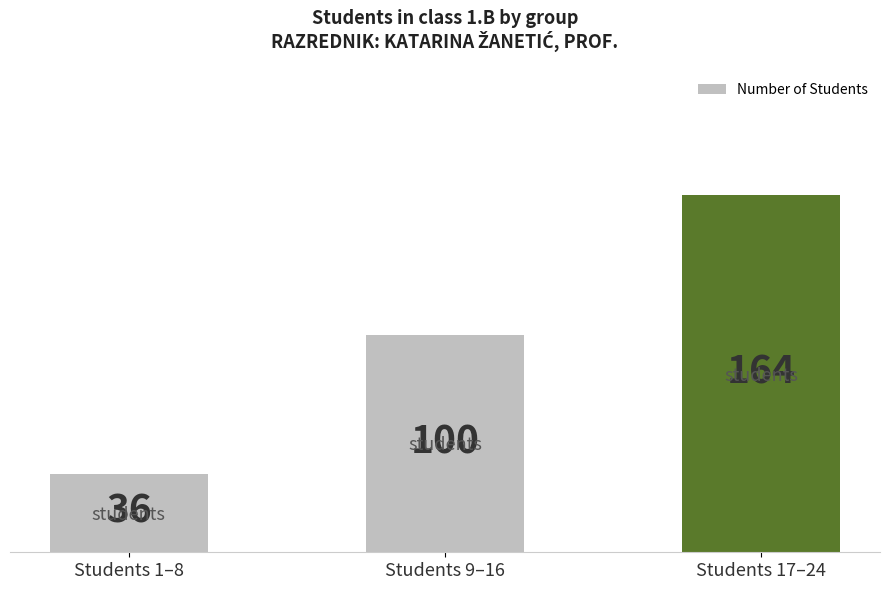

True or false: the data shows 13 at Students 1–8.

False